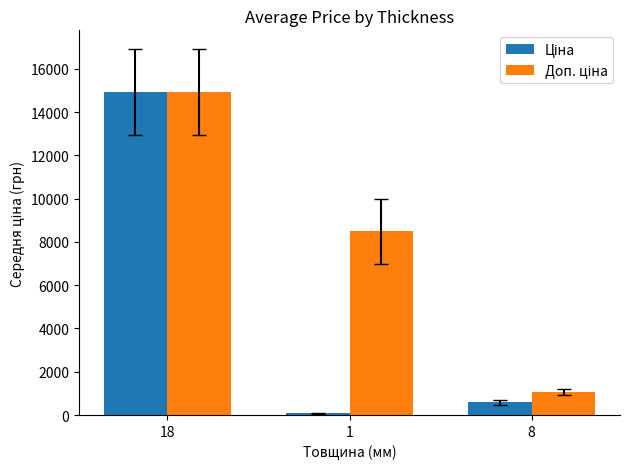

Are the bars grouped side by side (vs. stacked)?

Yes